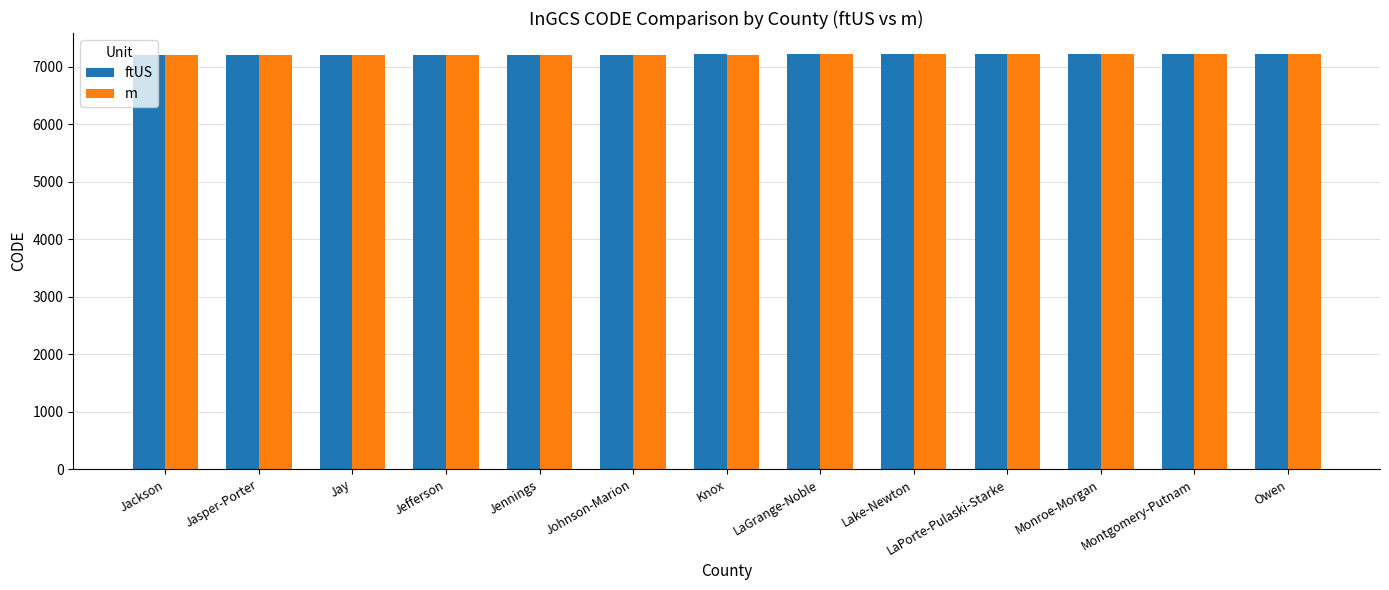

How many data points in ftUS are less than 7216?

6